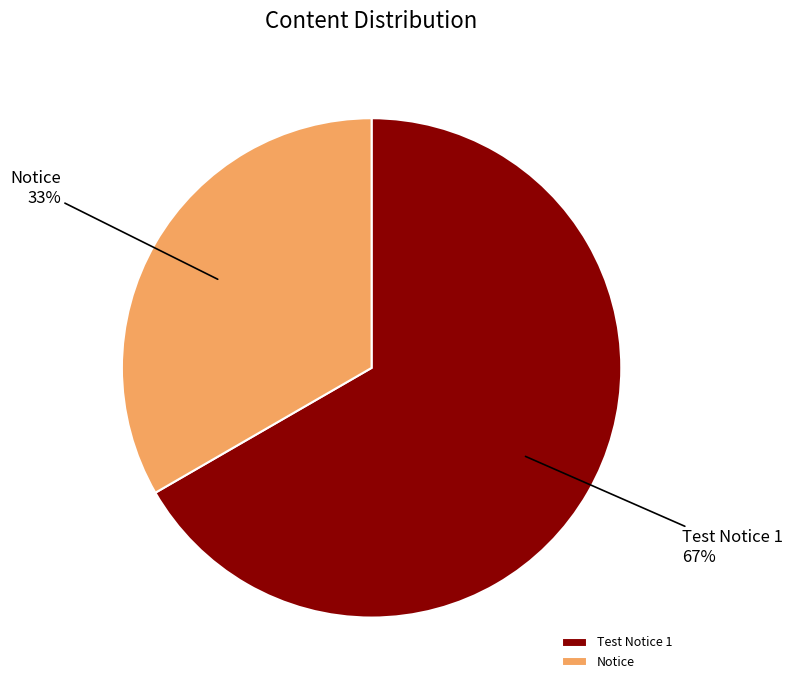

Is it true that Test Notice 1 is 57% of the pie?

False